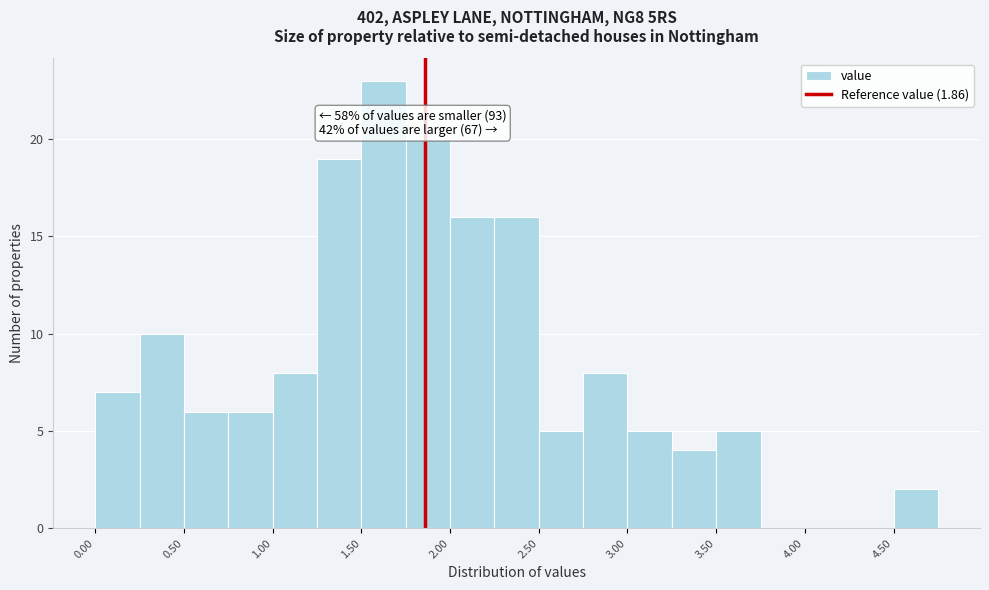

Which range on the x-axis has the tallest bar?

1.50 to 1.75